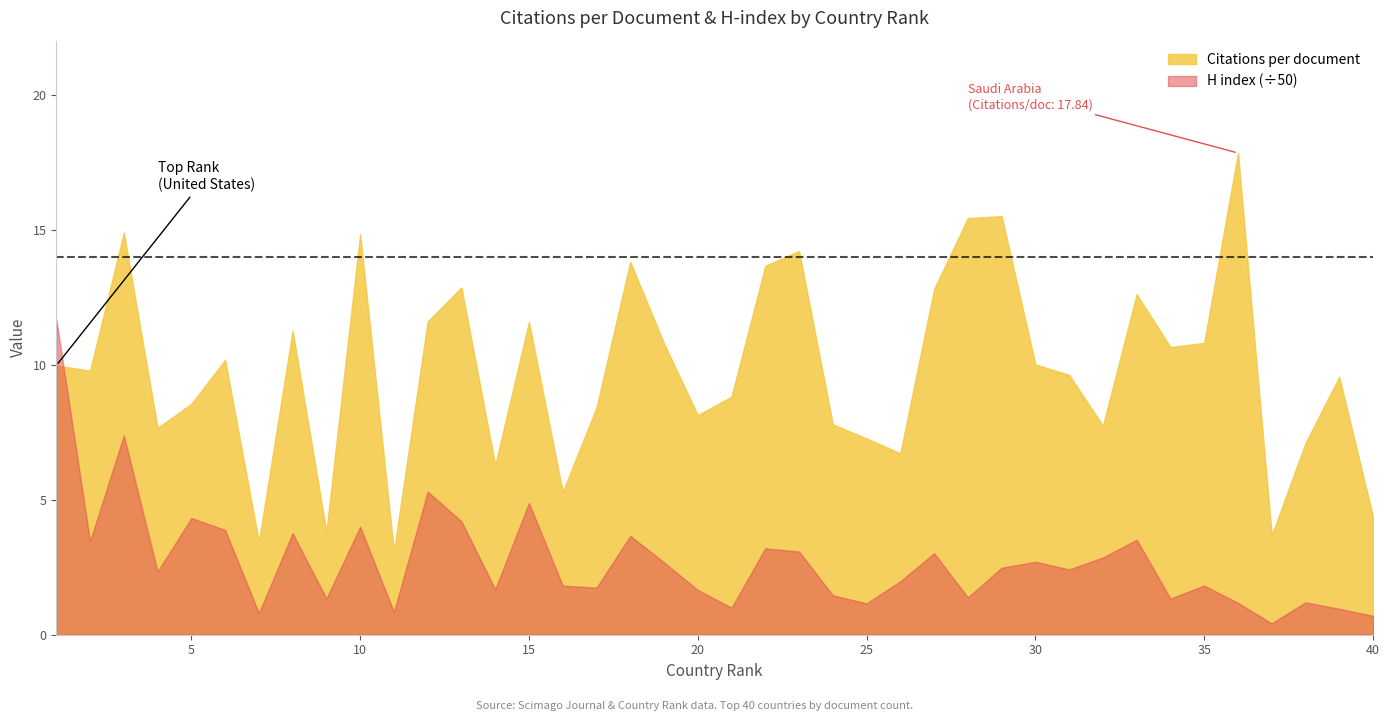

Reading right to left, list all the values displayed in this chart.

Citations per document: 40=4.4	39=9.6	38=7.1	37=3.7	36=17.8	35=10.8	34=10.7	33=12.6	32=7.7	31=9.6	30=10.0	29=15.5	28=15.4	27=12.8	26=6.7	25=7.3	24=7.8	23=14.2	22=13.7	21=8.8	20=8.1	19=10.8	18=13.8	17=8.4	16=5.3	15=11.6	14=6.3	13=12.9	12=11.6	11=3.1	10=14.8	9=3.8	8=11.3	7=3.4	6=10.2	5=8.6	4=7.7	3=14.9	2=9.8	1=10.0
H index: 40=35.0	39=48.0	38=60.0	37=21.0	36=59.0	35=91.0	34=67.0	33=176.0	32=143.0	31=121.0	30=135.0	29=124.0	28=69.0	27=151.0	26=99.0	25=58.0	24=73.0	23=154.0	22=160.0	21=50.0	20=83.0	19=134.0	18=183.0	17=87.0	16=91.0	15=244.0	14=84.0	13=210.0	12=265.0	11=42.0	10=200.0	9=67.0	8=188.0	7=40.0	6=194.0	5=216.0	4=117.0	3=369.0	2=173.0	1=584.0